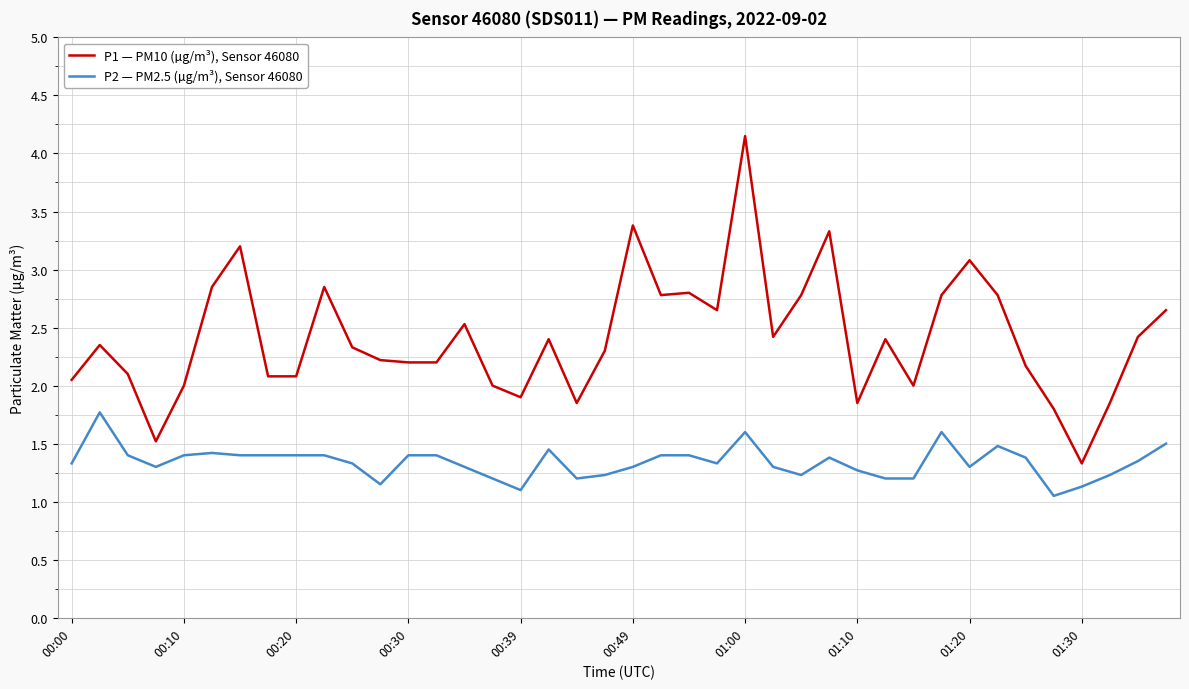

What are all the series names shown in the legend?

P1 — PM10 (µg/m³), Sensor 46080, P2 — PM2.5 (µg/m³), Sensor 46080